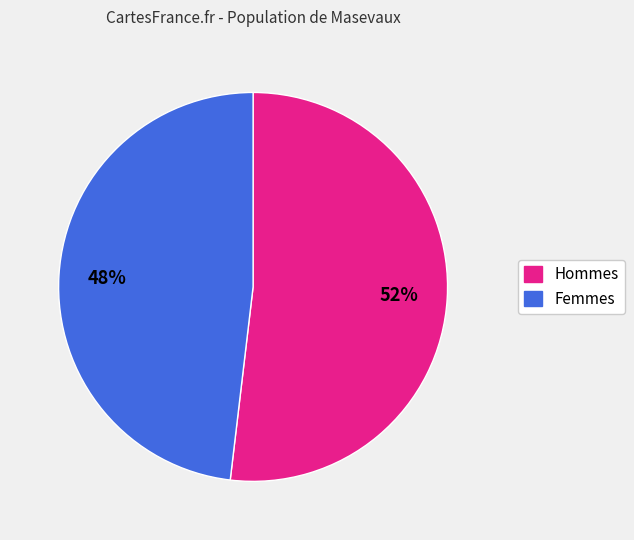

Does any single category account for the majority?

Yes